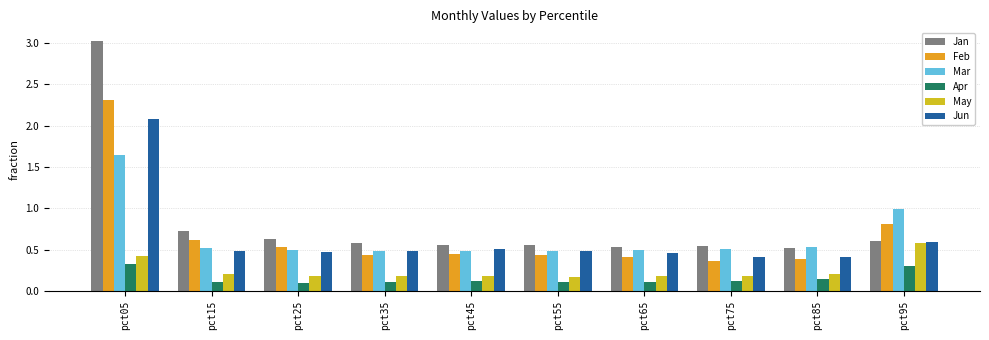

What is the difference between the maximum and second lowest values in the Jun series?

1.7